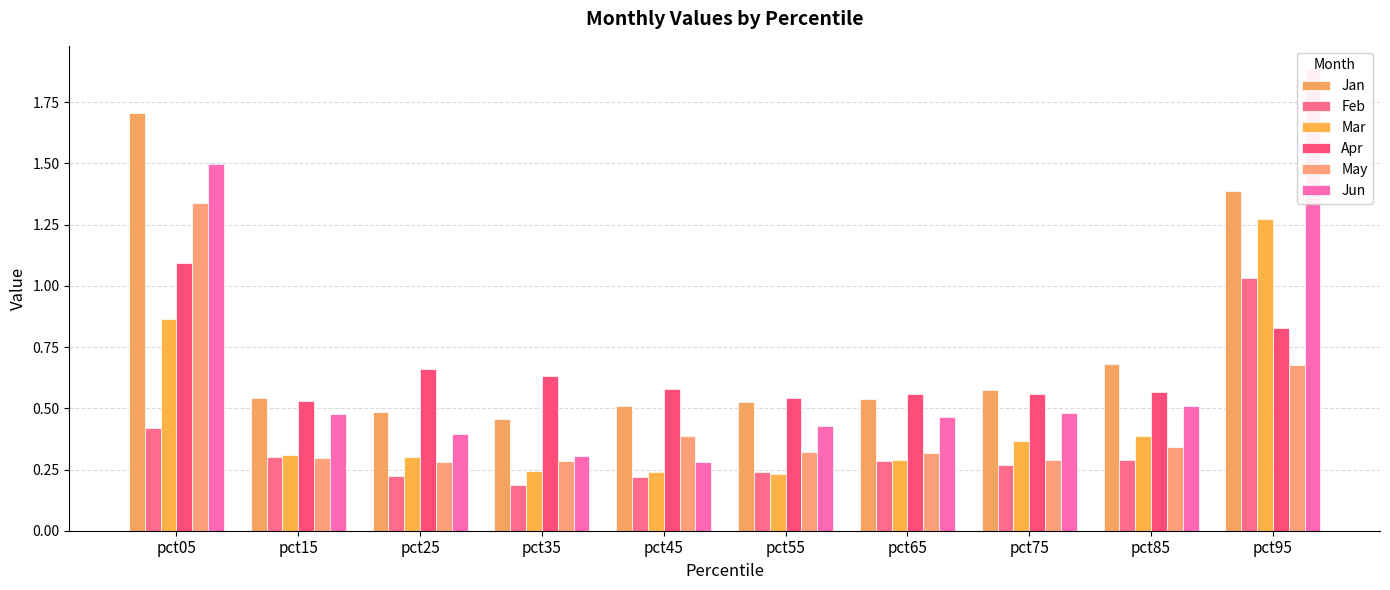

The Jan series shows 0.3 at pct55. True or false?

False